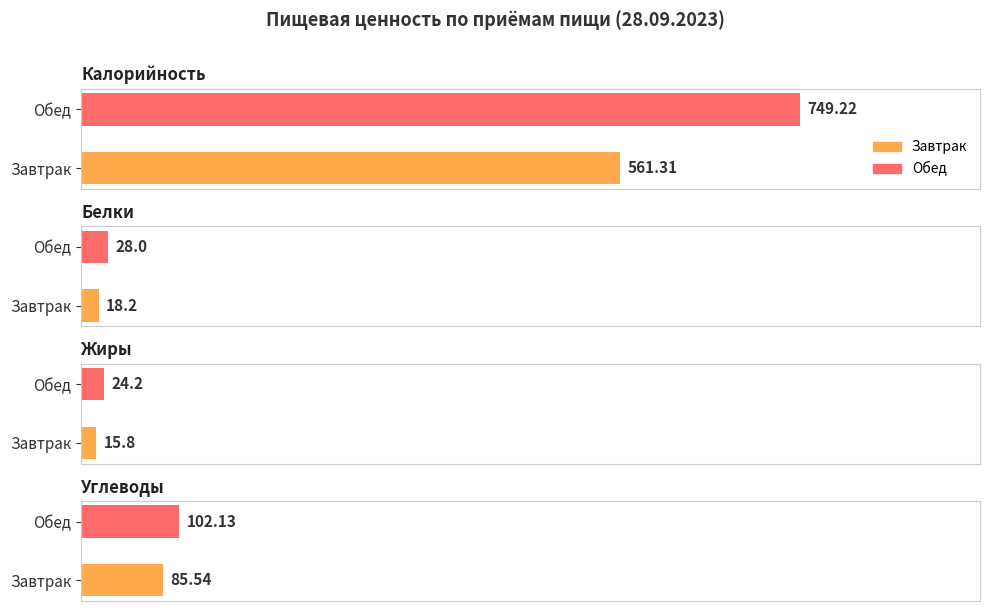

How many groups of bars are there?

2